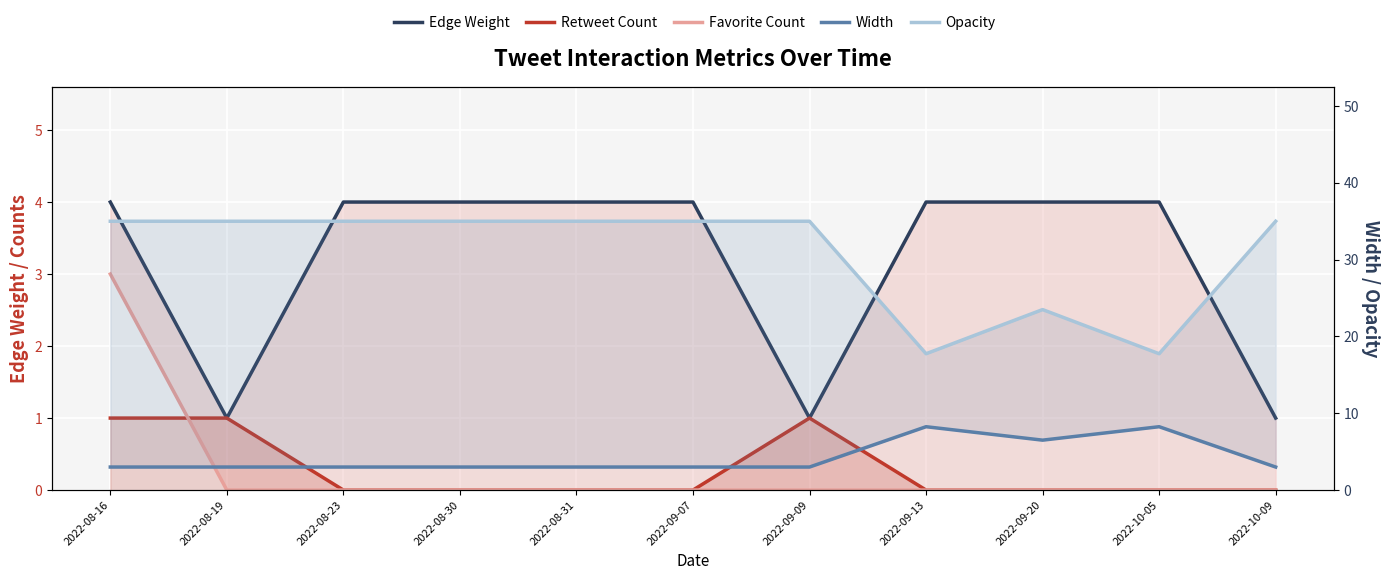

What is the highest value of the Favorite Count series?

3.0